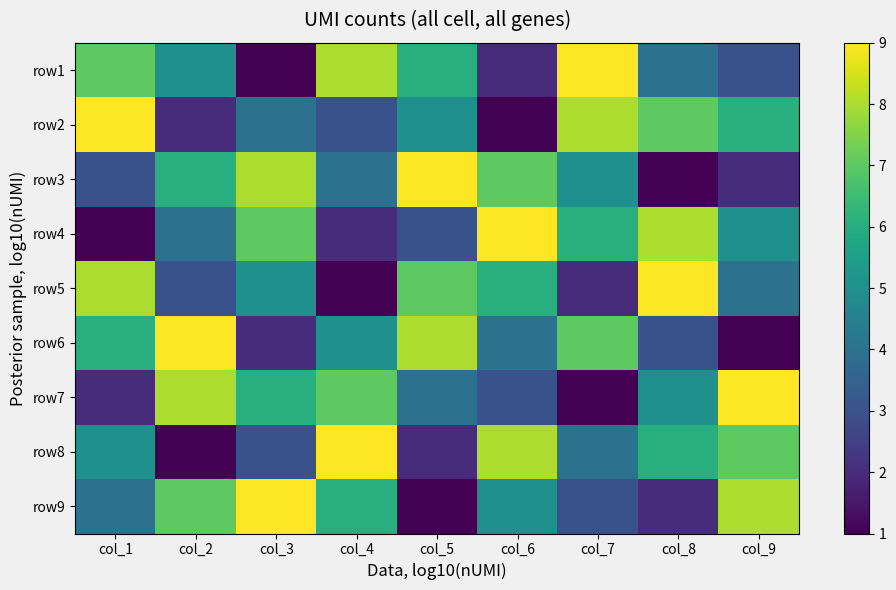

Reading left to right, what are all the values shown in this chart?

row1: col_1=7	col_2=5	col_3=1	col_4=8	col_5=6	col_6=2	col_7=9	col_8=4	col_9=3
row2: col_1=9	col_2=2	col_3=4	col_4=3	col_5=5	col_6=1	col_7=8	col_8=7	col_9=6
row3: col_1=3	col_2=6	col_3=8	col_4=4	col_5=9	col_6=7	col_7=5	col_8=1	col_9=2
row4: col_1=1	col_2=4	col_3=7	col_4=2	col_5=3	col_6=9	col_7=6	col_8=8	col_9=5
row5: col_1=8	col_2=3	col_3=5	col_4=1	col_5=7	col_6=6	col_7=2	col_8=9	col_9=4
row6: col_1=6	col_2=9	col_3=2	col_4=5	col_5=8	col_6=4	col_7=7	col_8=3	col_9=1
row7: col_1=2	col_2=8	col_3=6	col_4=7	col_5=4	col_6=3	col_7=1	col_8=5	col_9=9
row8: col_1=5	col_2=1	col_3=3	col_4=9	col_5=2	col_6=8	col_7=4	col_8=6	col_9=7
row9: col_1=4	col_2=7	col_3=9	col_4=6	col_5=1	col_6=5	col_7=3	col_8=2	col_9=8